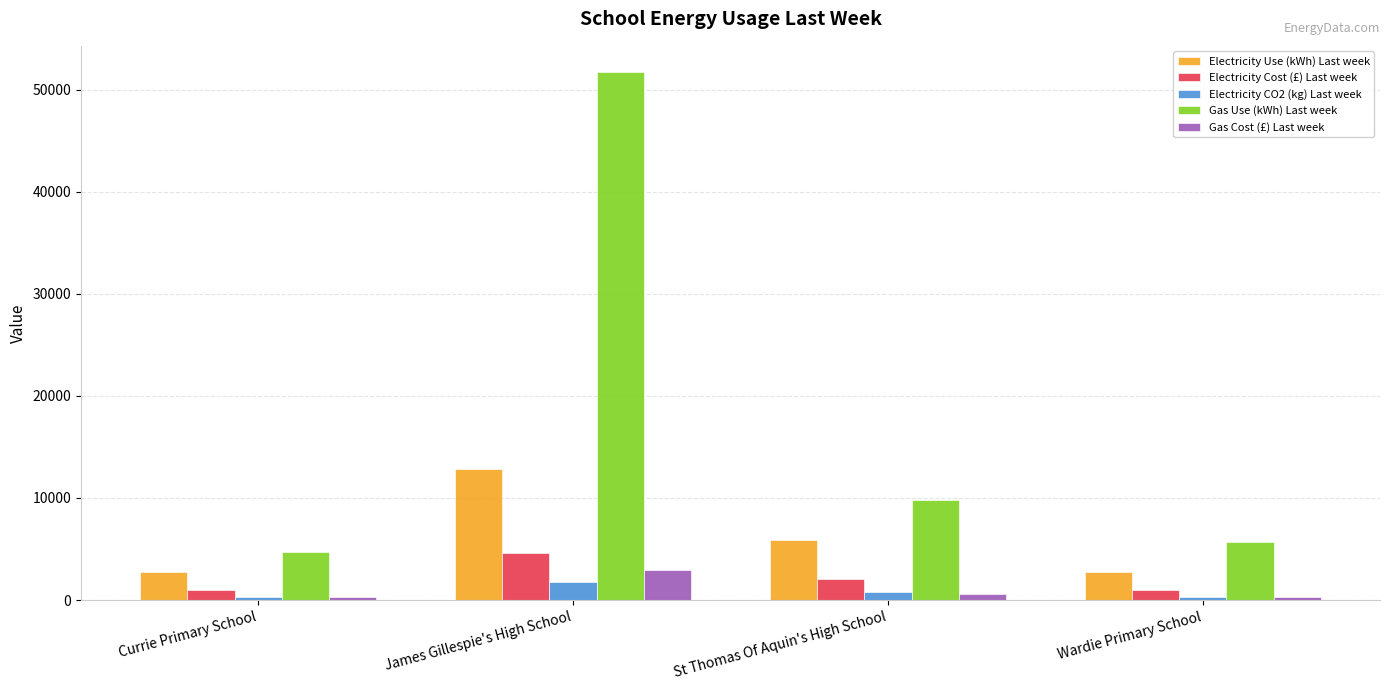

Where does the Gas Cost (£) Last week series first go above 553?

James Gillespie's High School